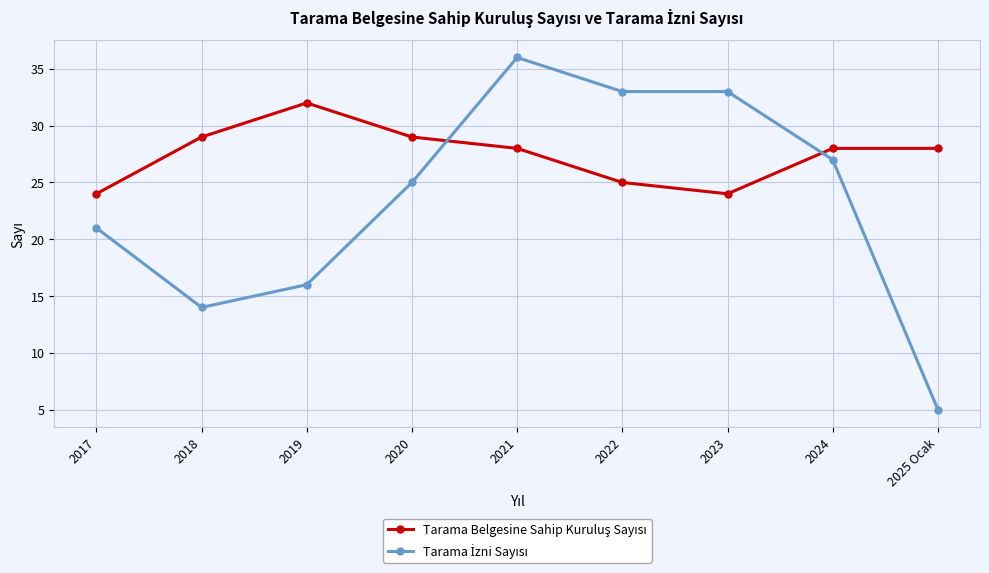

Which category has the highest value across all series?

2021